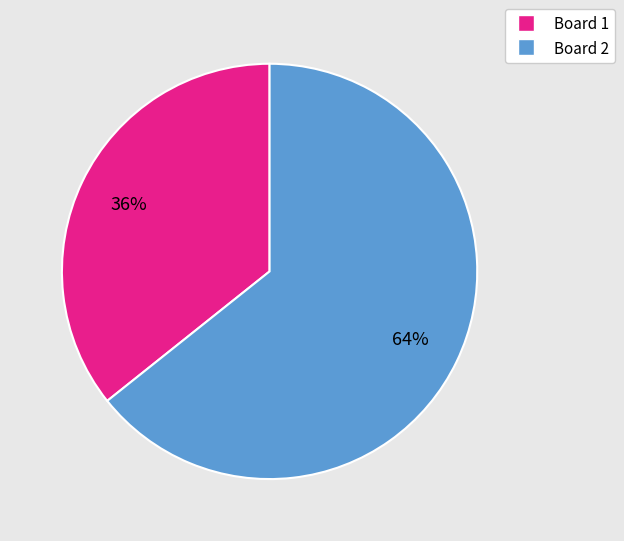

What is the ratio of the value at Board 2 to the value at Board 1?

1.8